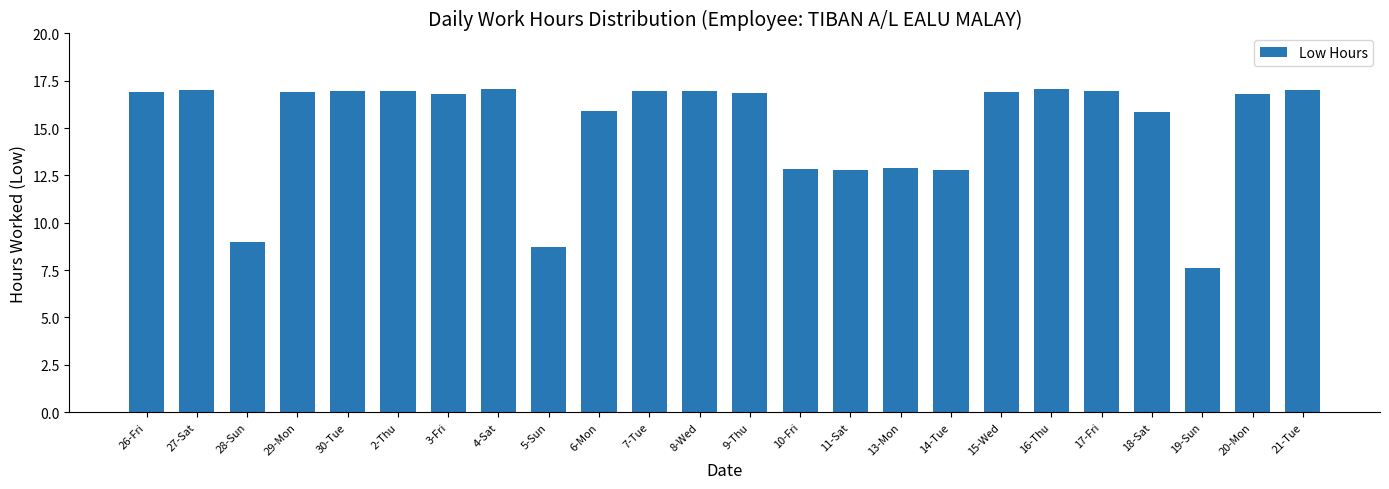

Are the bars grouped side by side (vs. stacked)?

No